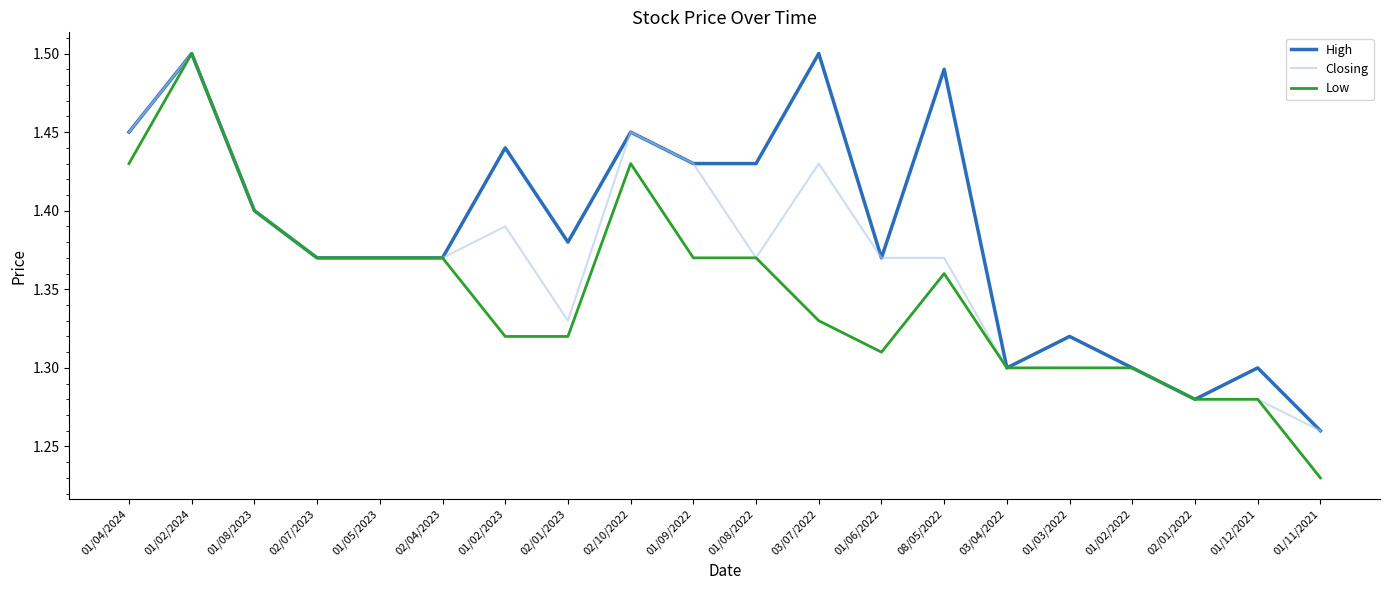

List the series in order of their overall mean, lowest first.

Low, Closing, High